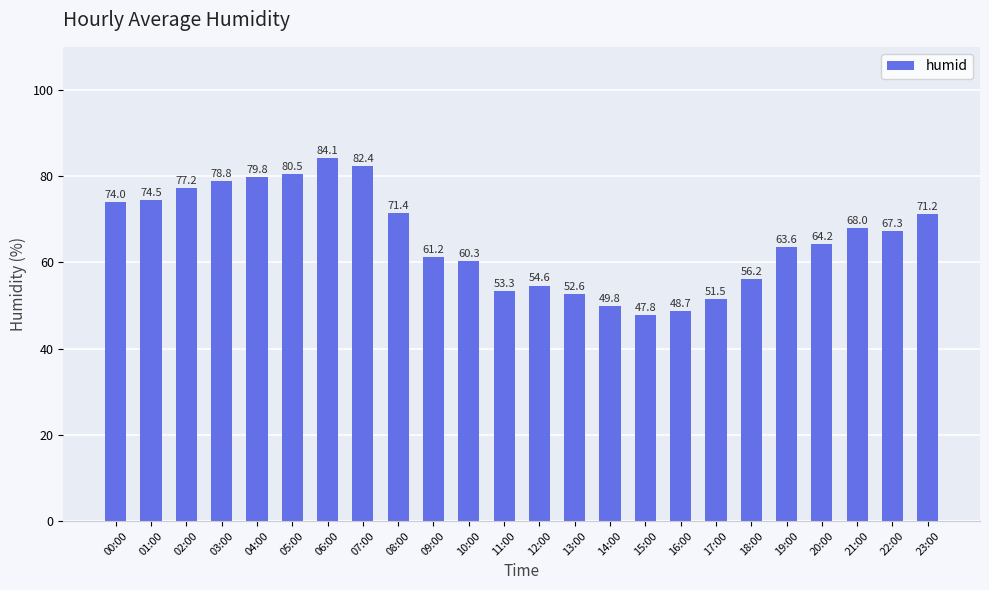

What is the sum of the values at 10:00 and 12:00?

114.9